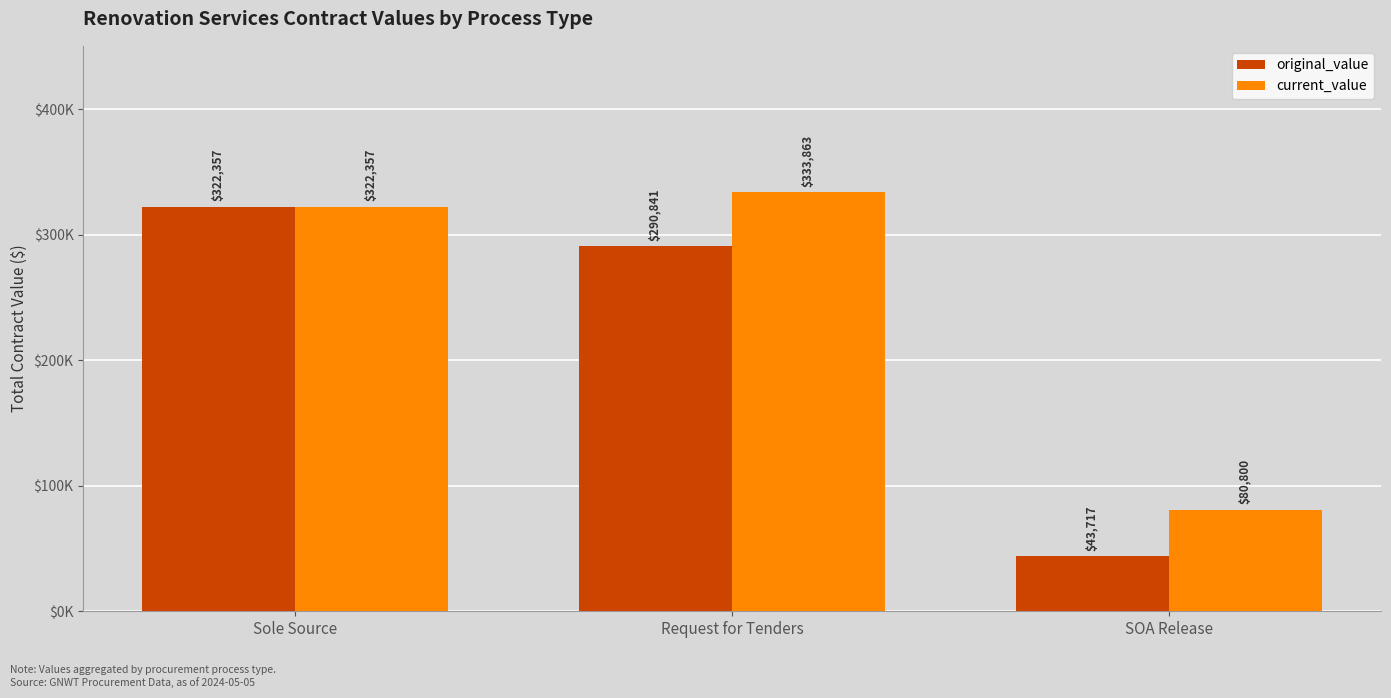

True or false: original_value has a value of 75271.5 at SOA Release.

False